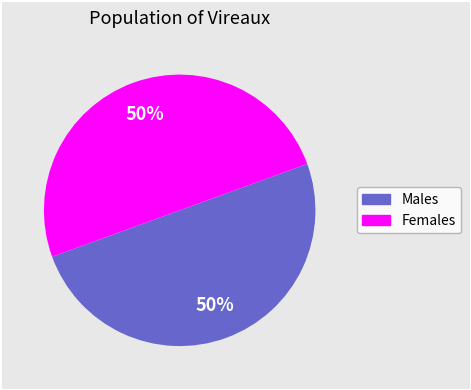

To the nearest percent, what is the average slice percentage?

50%